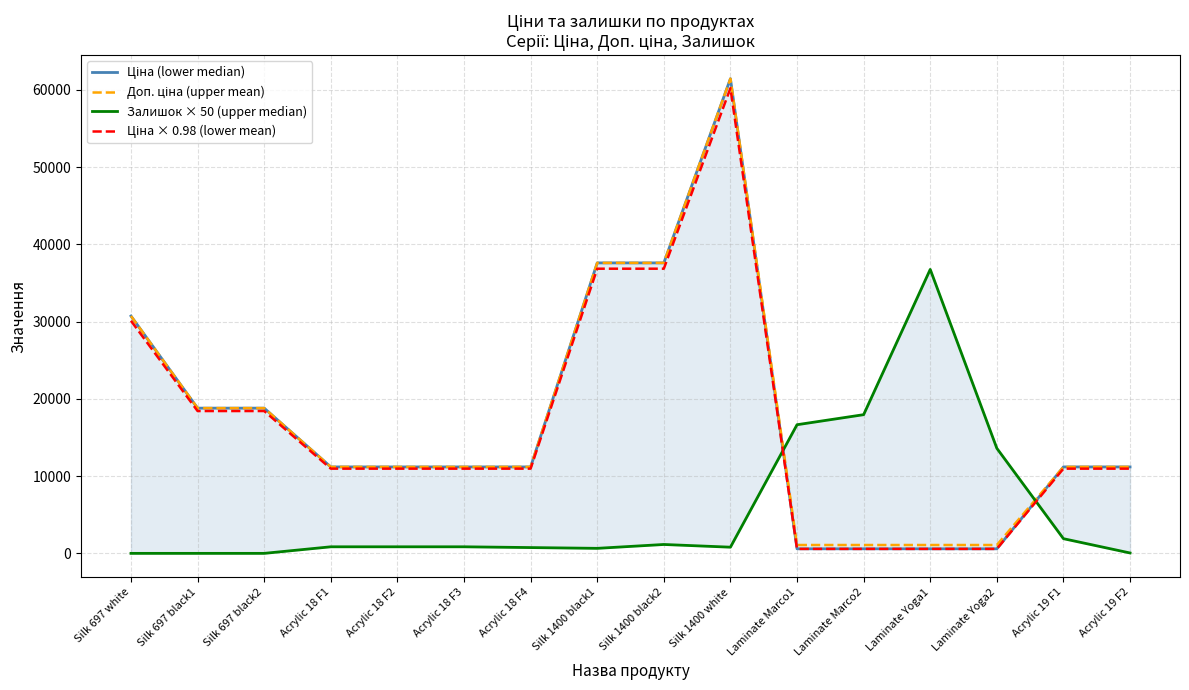

What is the sum of all Ціна (lower median) values?

274420.9